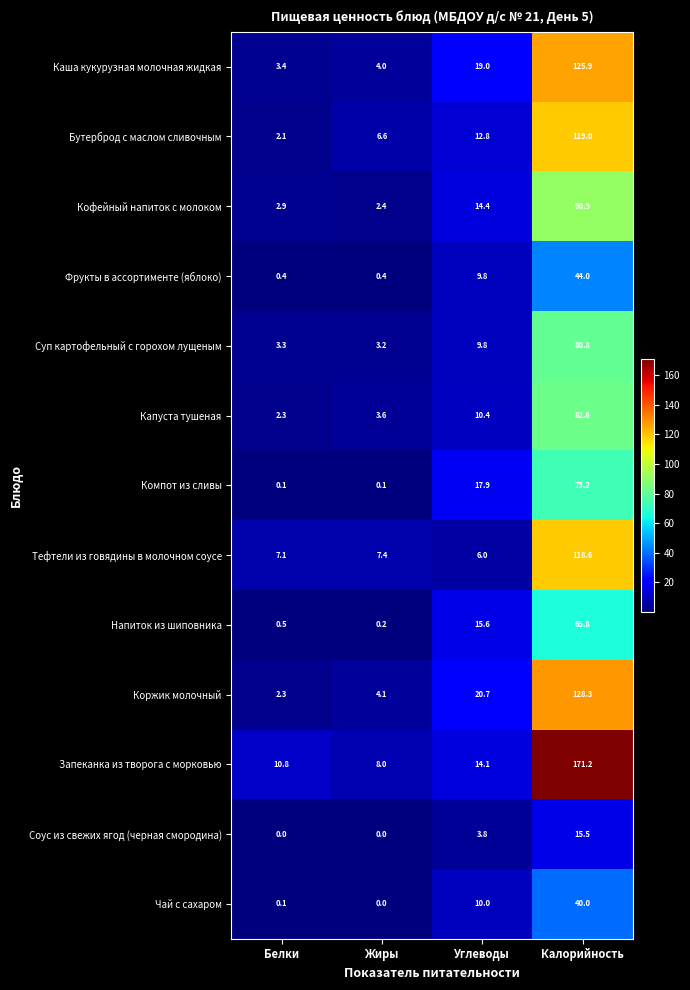

Rank the series at Калорийность from highest to lowest value.

Запеканка из творога с морковью, Коржик молочный, Каша кукурузная молочная жидкая, Бутерброд с маслом сливочным, Тефтели из говядины в молочном соусе, Кофейный напиток с молоком, Капуста тушеная, Суп картофельный с горохом лущеным, Компот из сливы, Напиток из шиповника, Фрукты в ассортименте (яблоко), Чай с сахаром, Соус из свежих ягод (черная смородина)